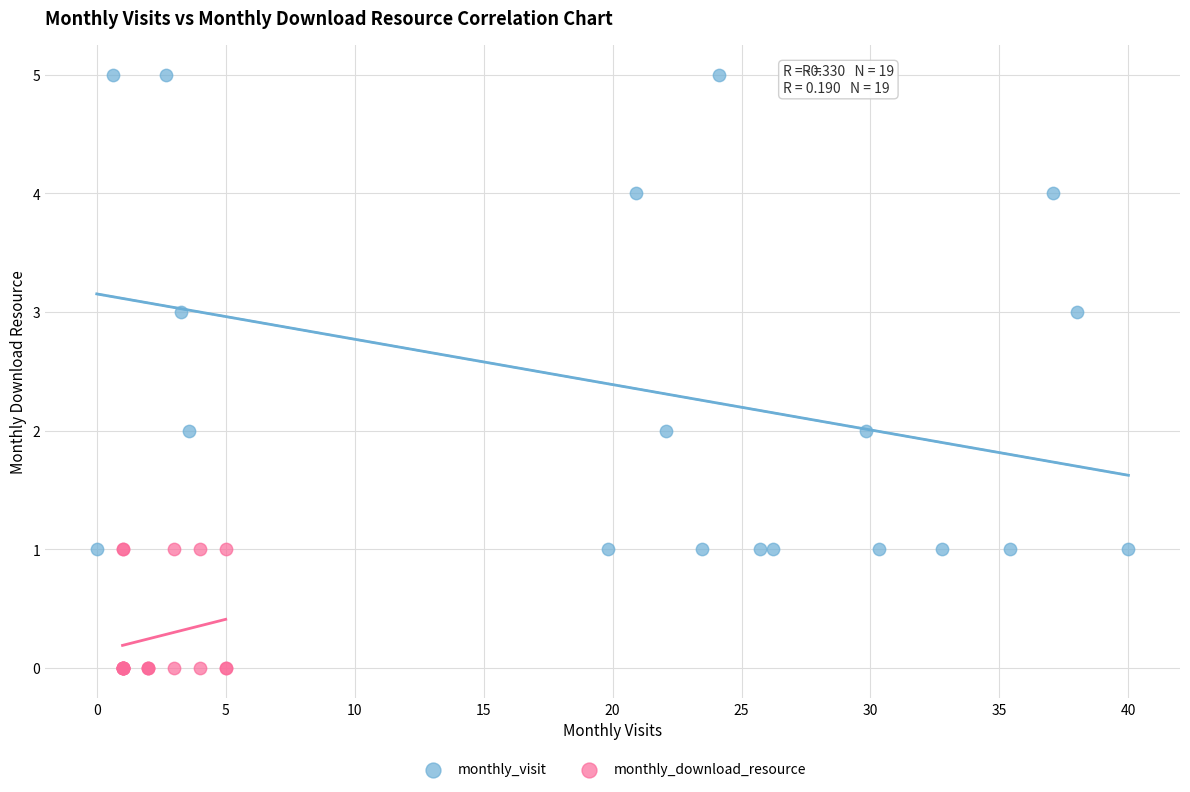

What are all the series names shown in the legend?

monthly_visit, monthly_download_resource